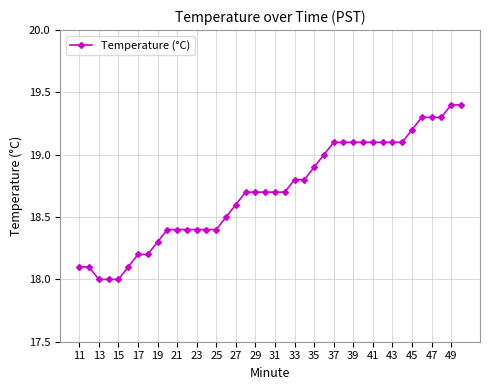

Reading left to right, transcribe all the data shown in this chart.

18.1	18.1	18.0	18.0	18.0	18.1	18.2	18.2	18.3	18.4	18.4	18.4	18.4	18.4	18.4	18.5	18.6	18.7	18.7	18.7	18.7	18.7	18.8	18.8	18.9	19.0	19.1	19.1	19.1	19.1	19.1	19.1	19.1	19.1	19.2	19.3	19.3	19.3	19.4	19.4